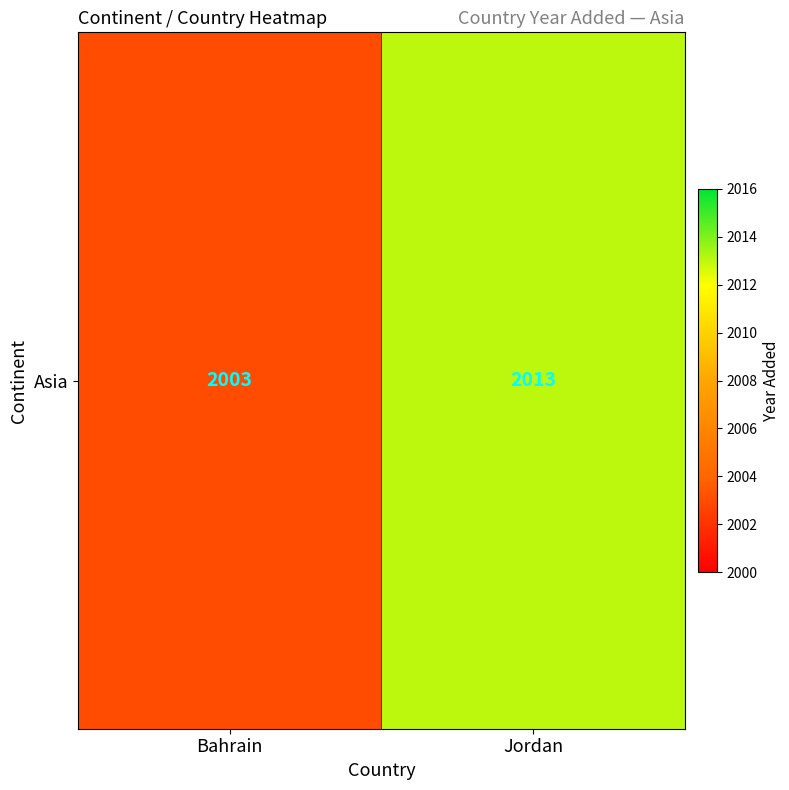

What is the approximate value at Jordan, to the nearest 10?

2010